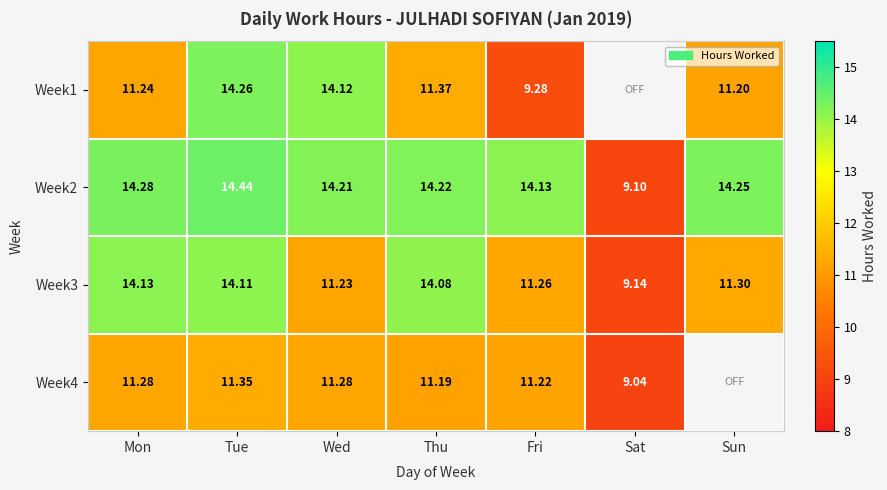

At which category is the sum across all series the highest?

Tue